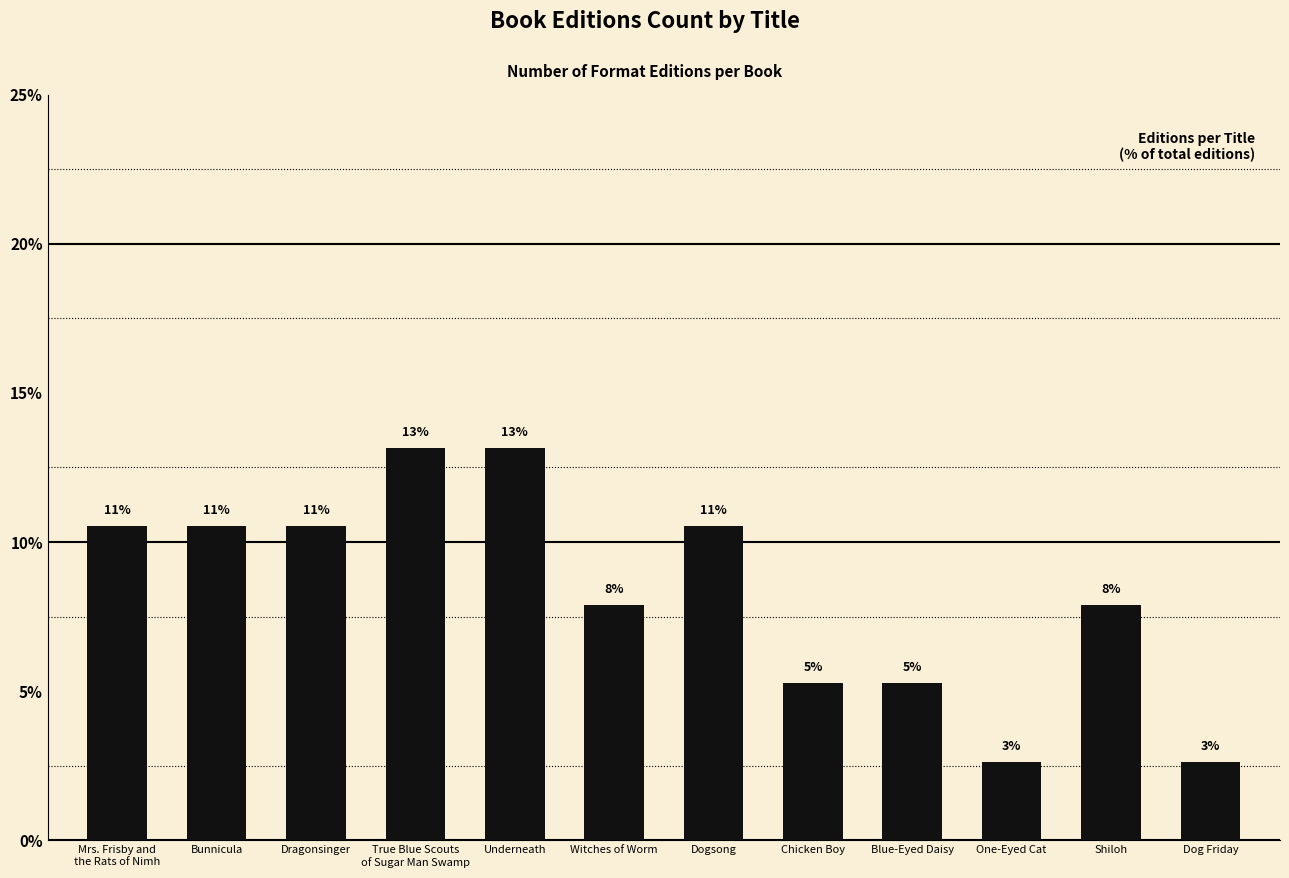

Reading left to right, what are all the values shown in this chart?

10.5	10.5	10.5	13.2	13.2	7.9	10.5	5.3	5.3	2.6	7.9	2.6